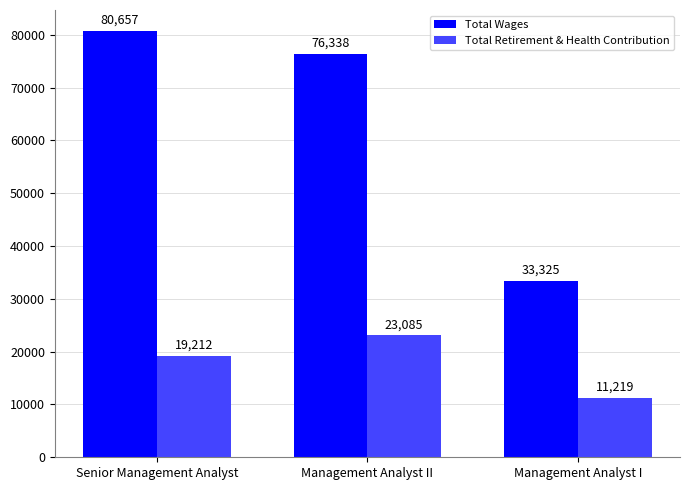

List the labels in order of Total Wages value, smallest first.

Management Analyst I, Management Analyst II, Senior Management Analyst